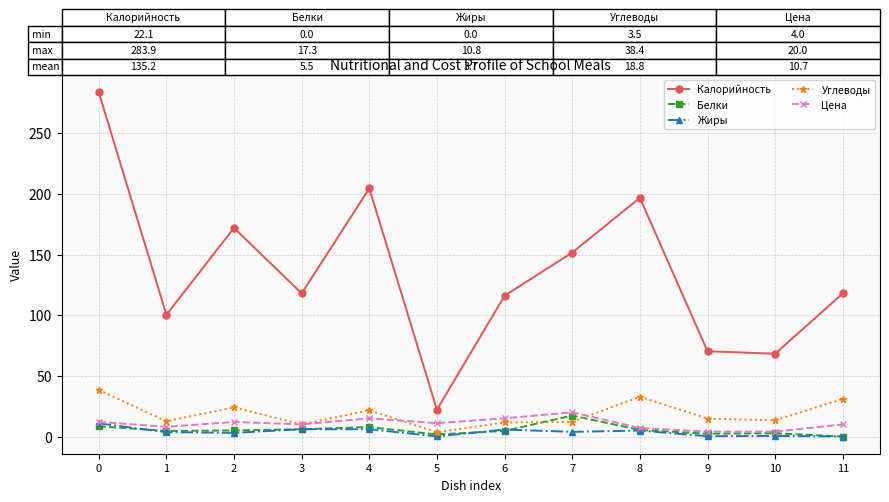

How many data points in Калорийность are less than 118?

5